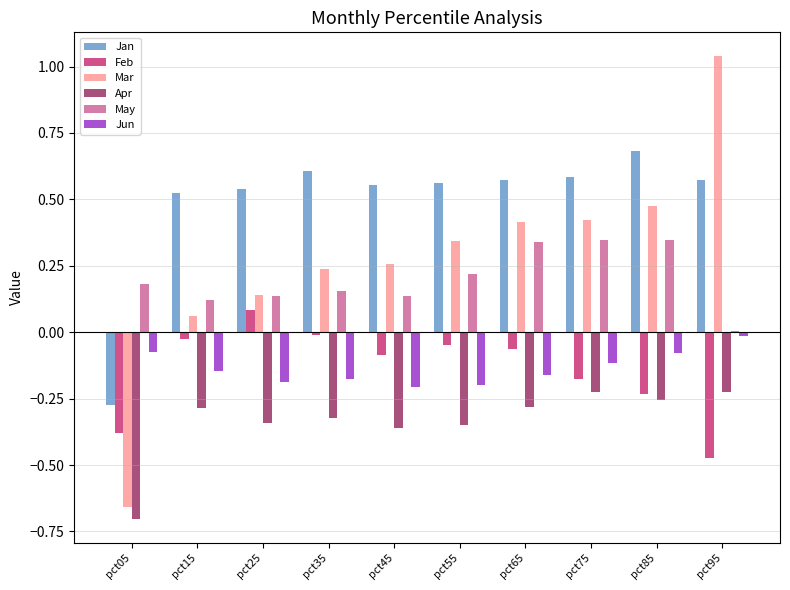

What is the total value across all series at pct75?

0.8